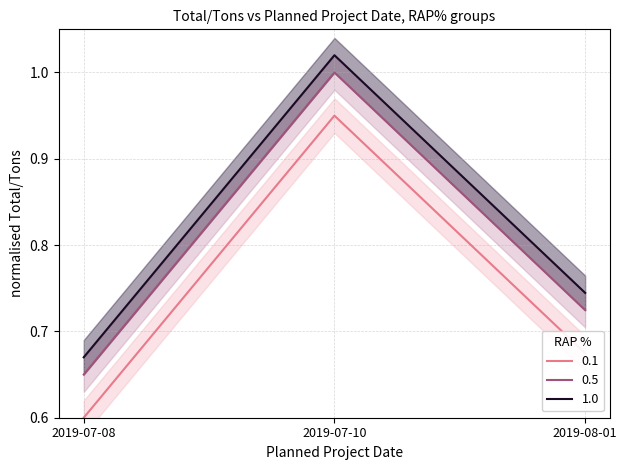

The value of 15-30%RAP at 2019-07-10 is 1.0. True or false?

True